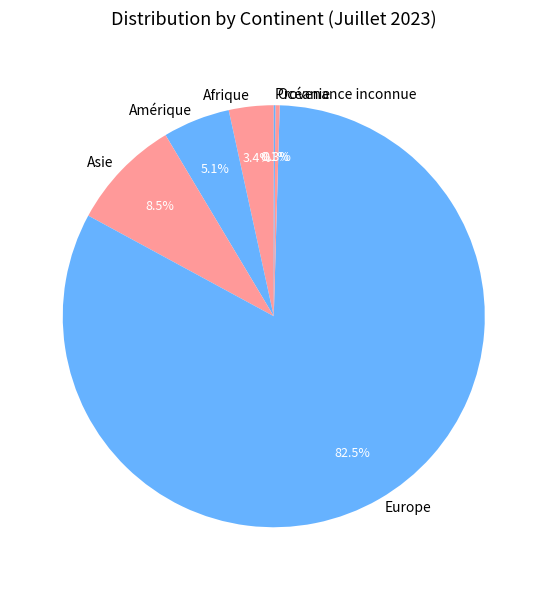

Combined, do Océanie and Europe account for over 50%?

Yes